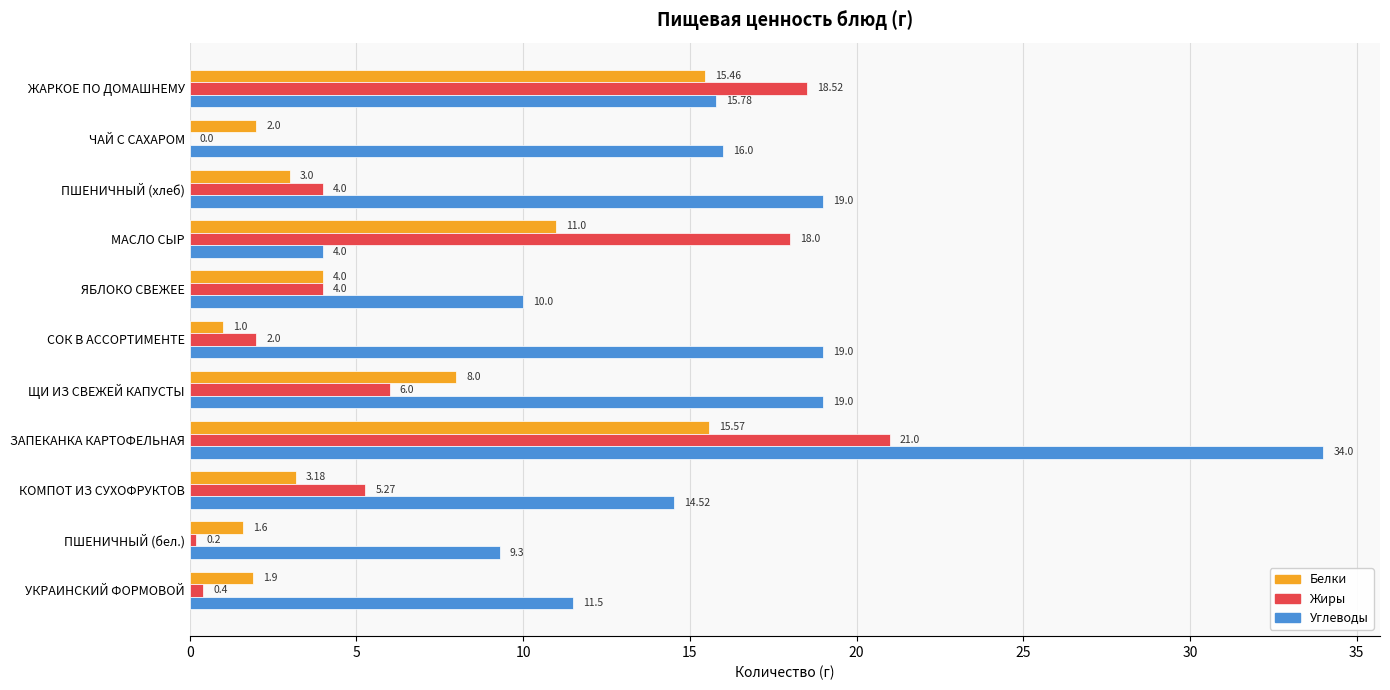

Is the value of Углеводы at ЩИ ИЗ СВЕЖЕЙ КАПУСТЫ greater than the value of Белки at ПШЕНИЧНЫЙ (бел.)?

Yes